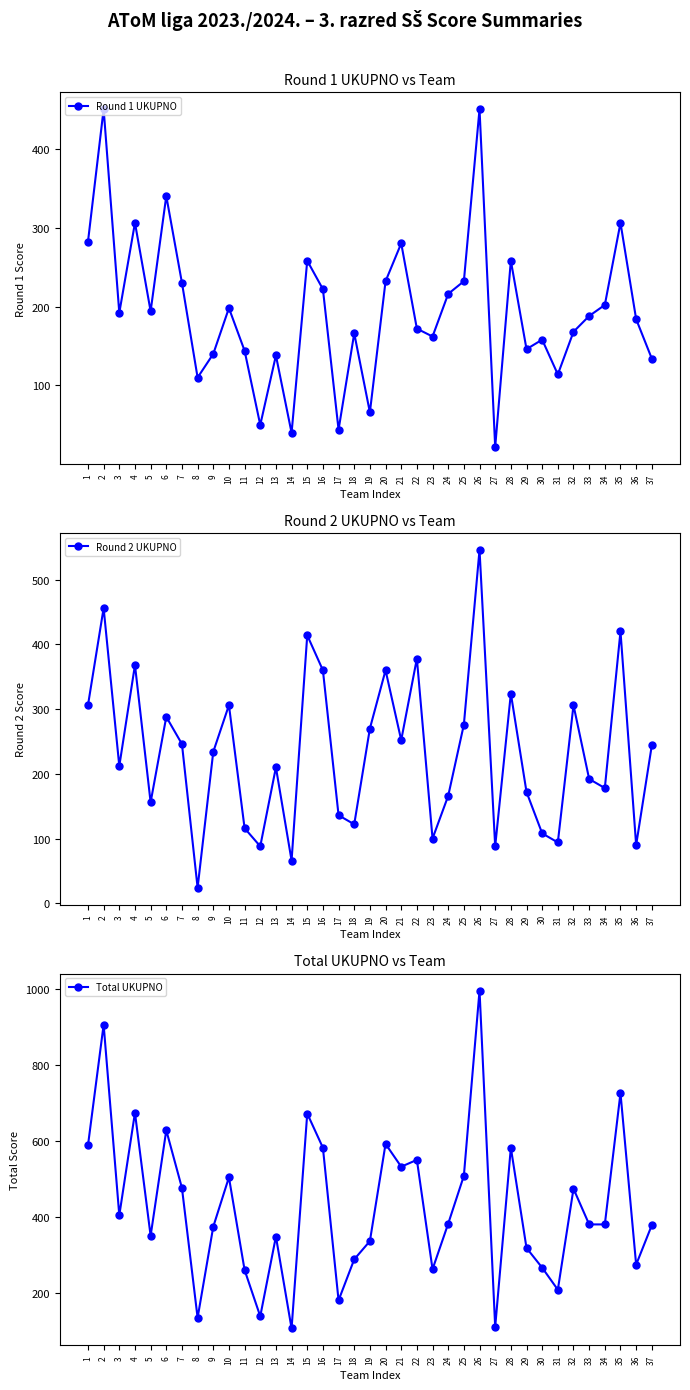

True or false: Round 2 UKUPNO has more than 2 points higher than both neighbors.

True